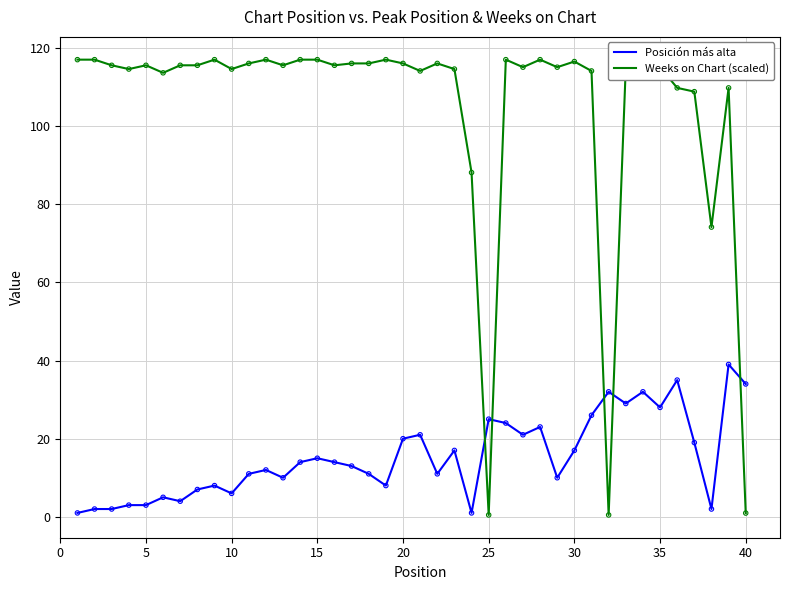

Which series has the largest range (max minus min)?

Weeks on Chart (scaled)